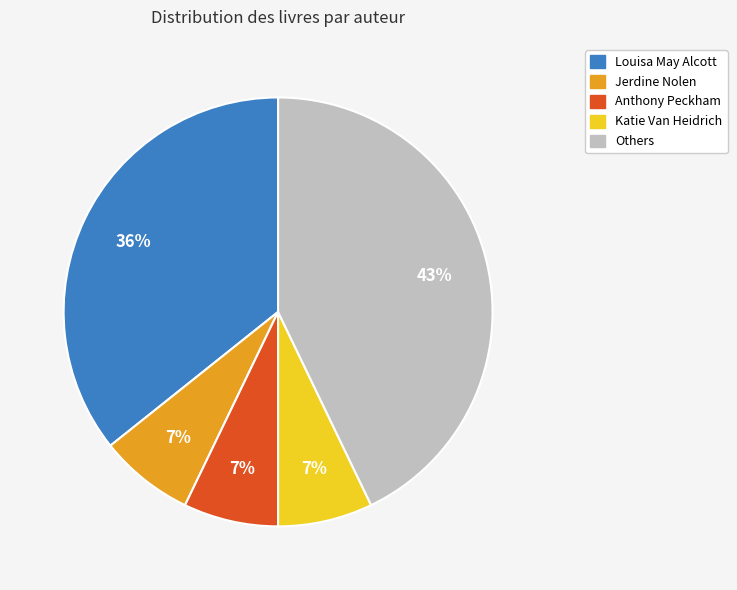

To the nearest percent, what is the average slice percentage?

20%